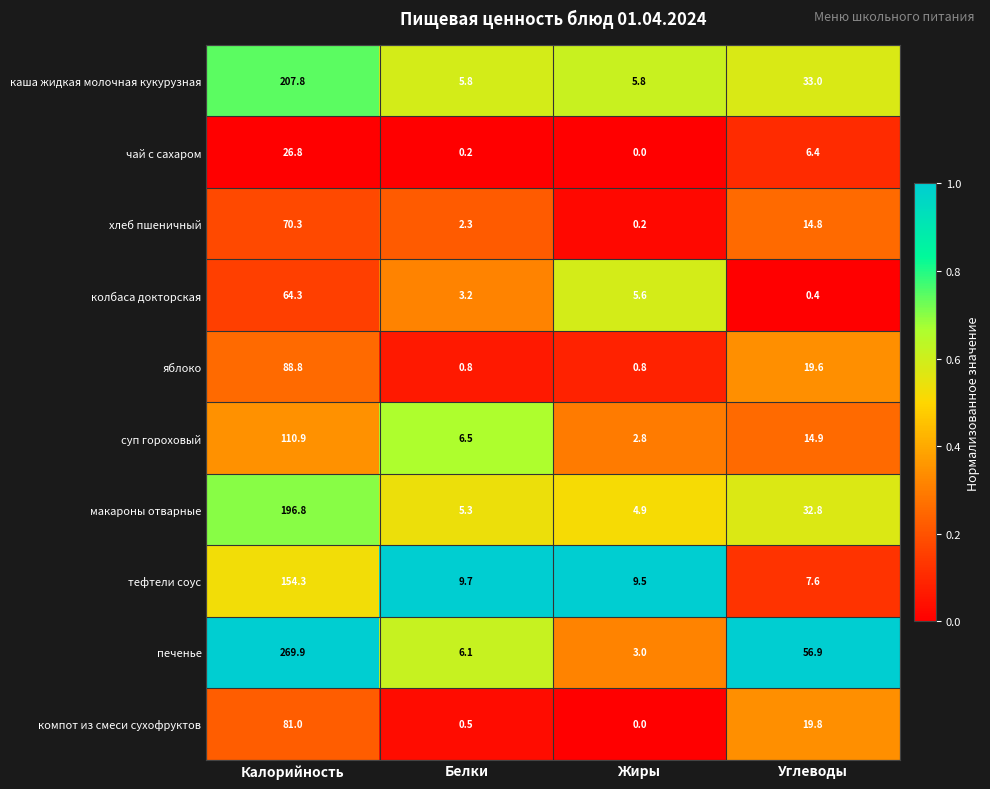

Which series changed the most between Калорийность and Жиры?

печенье